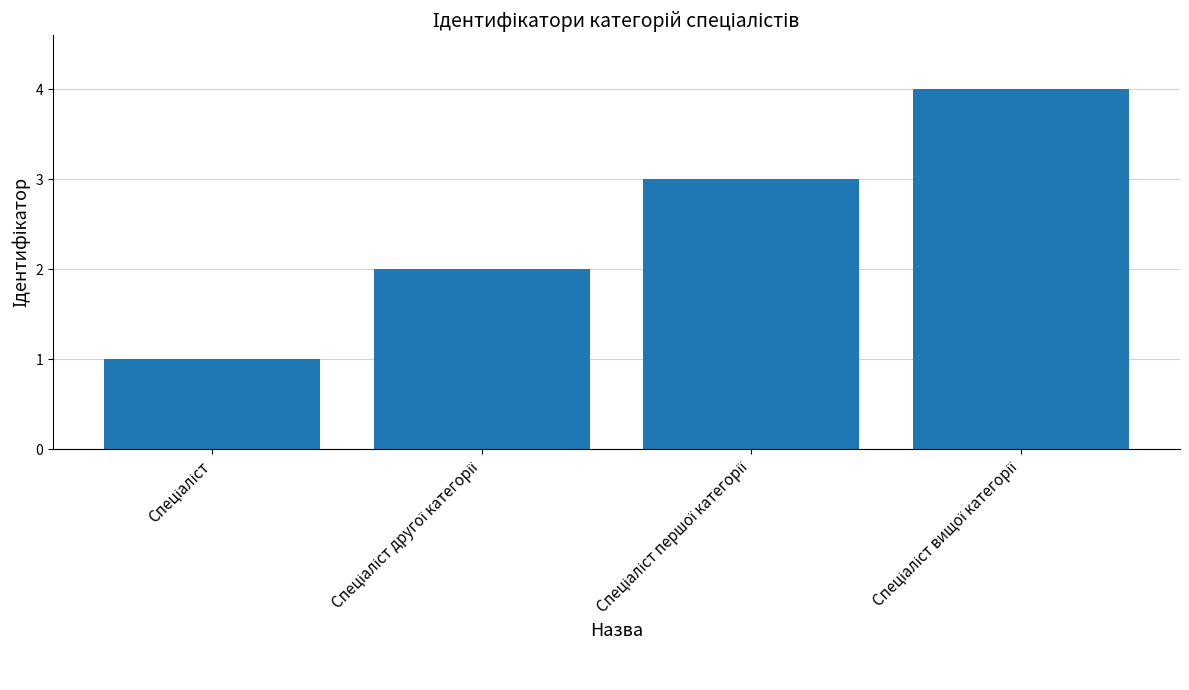

What is the maximum value shown in the chart?

4